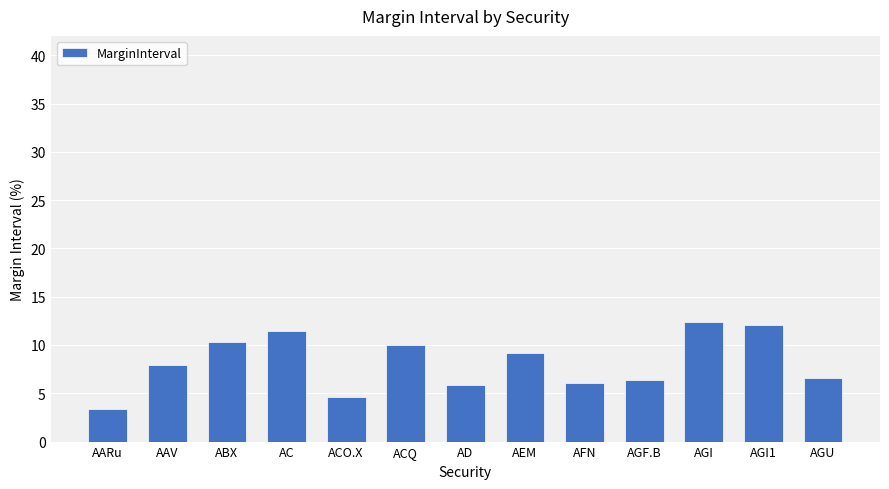

How many distinct data groups are displayed?

1